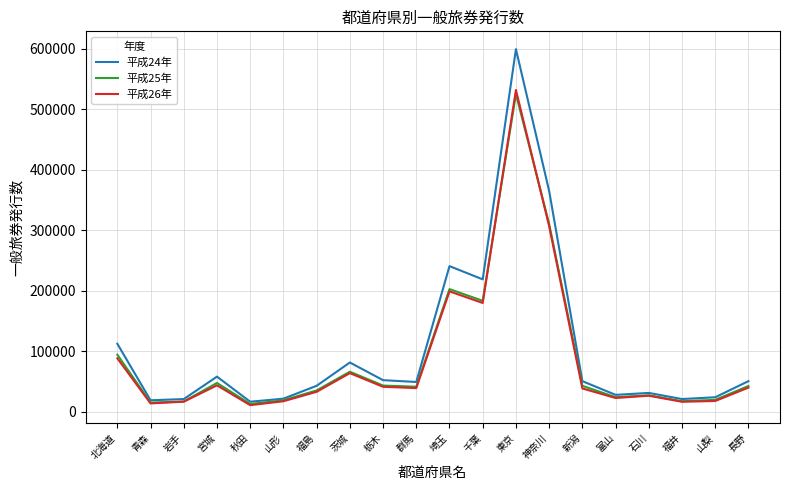

Which category has the highest value in the 平成24年 series?

東京